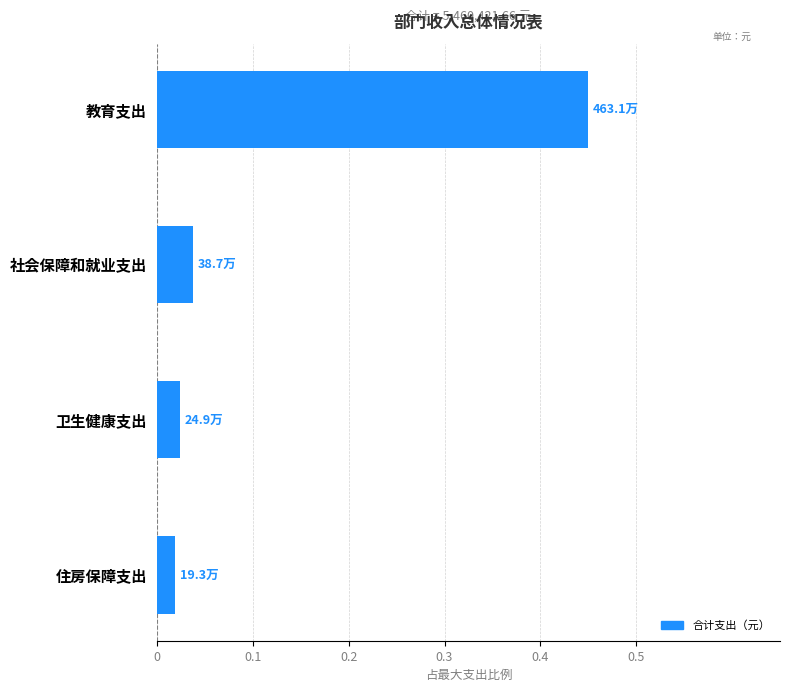

What is the difference between the maximum and second lowest values?

0.4